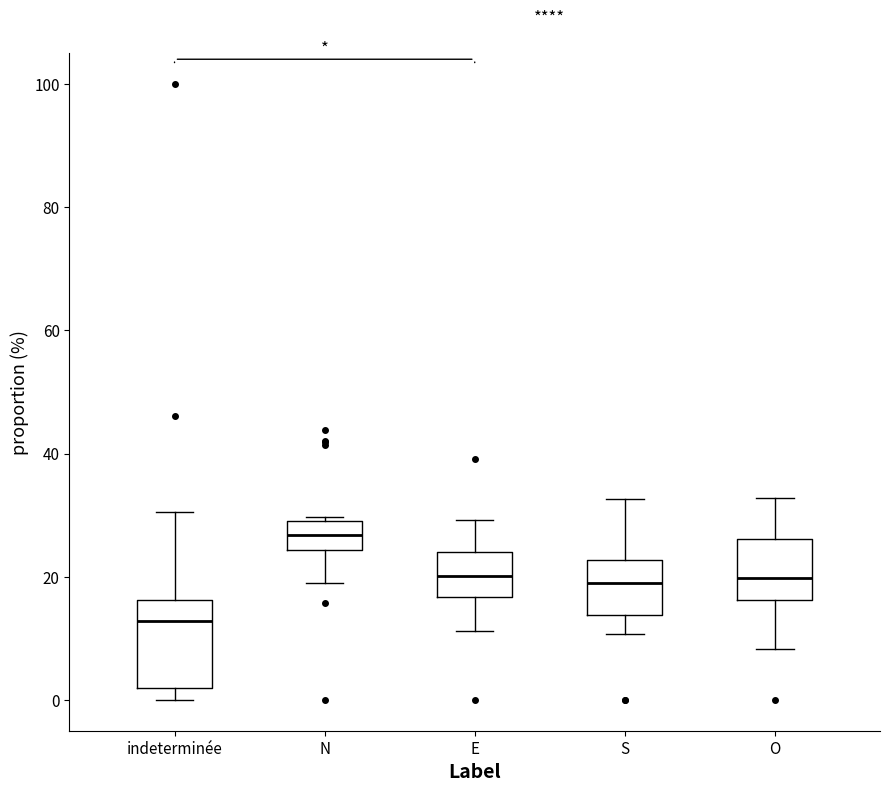

Which box has the highest median line?

N